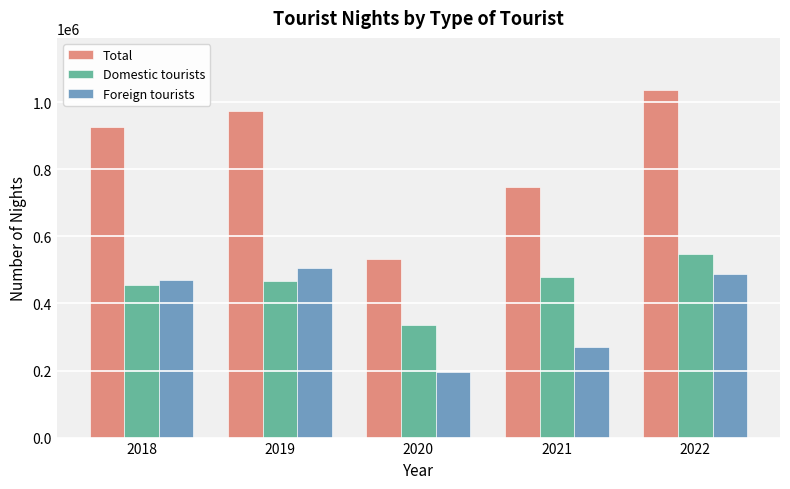

What is the value of the Total bar at the 1st from the left?

926939